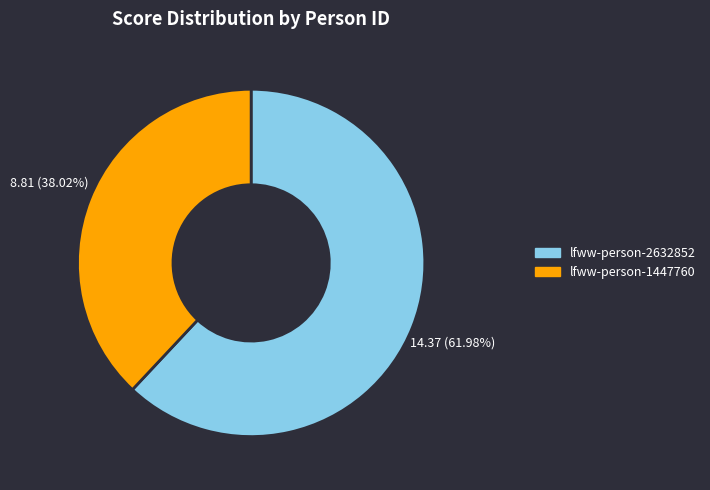

To the nearest percent, what portion does lfww-person-1447760 represent?

38%